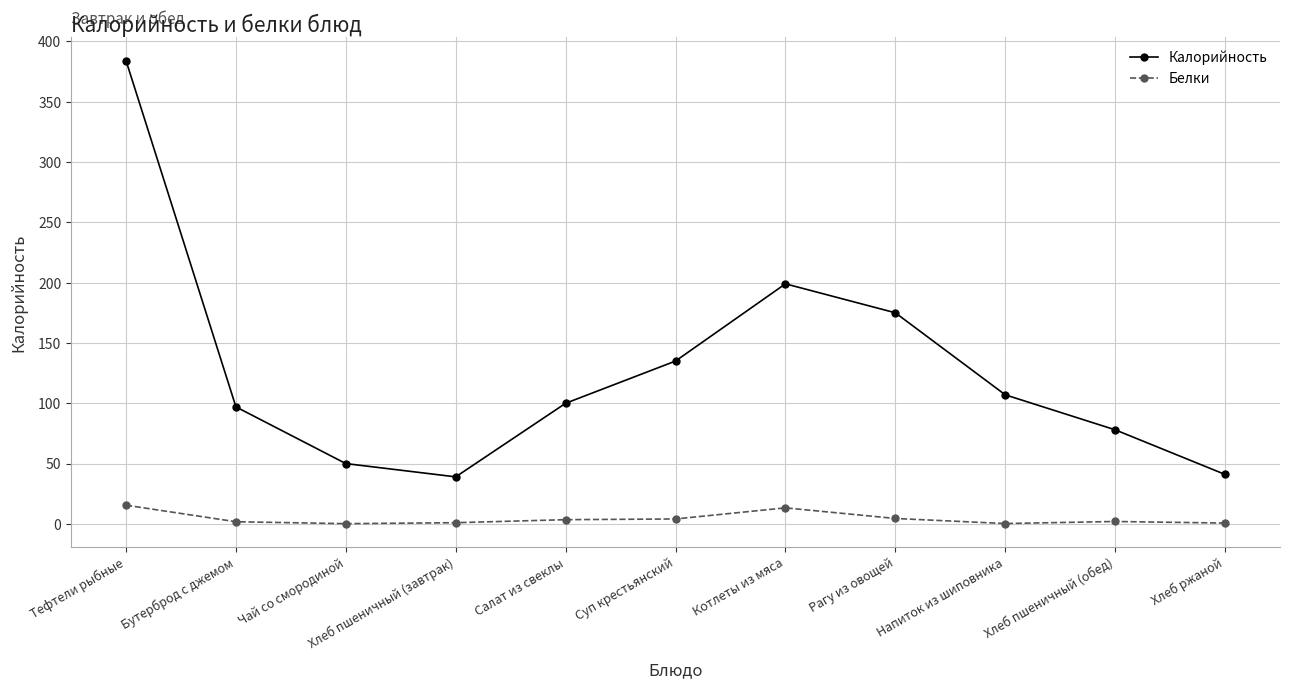

The Калорийность series shows 77.4 at Суп крестьянский. True or false?

False